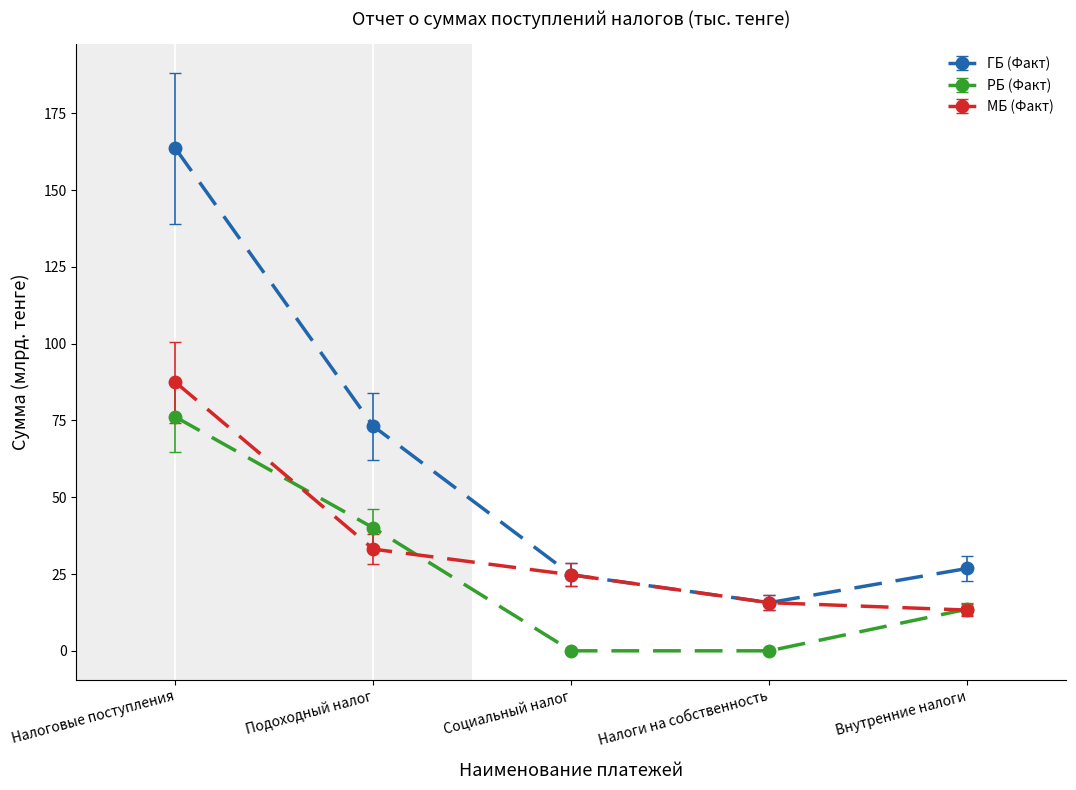

At which category is the sum across all series the highest?

Налоговые поступления